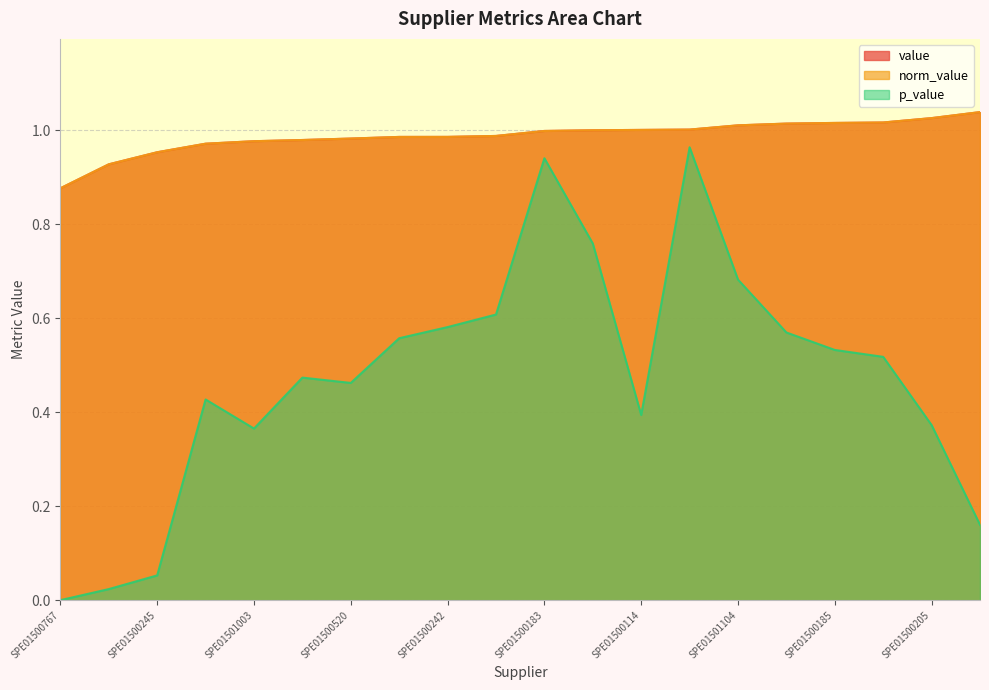

What is the label of the 12th point from the left?

SPE01500183